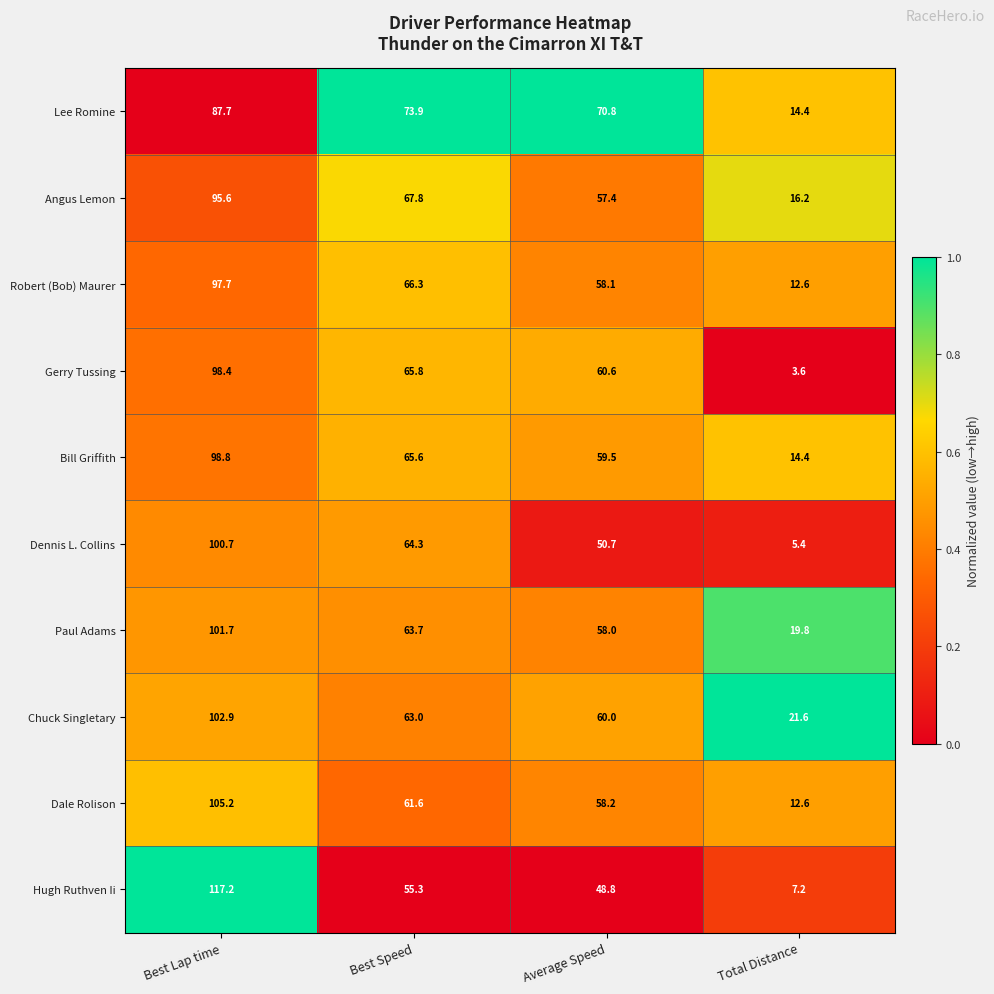

The Robert (Bob) Maurer series shows 110.0 at Best Speed. True or false?

False